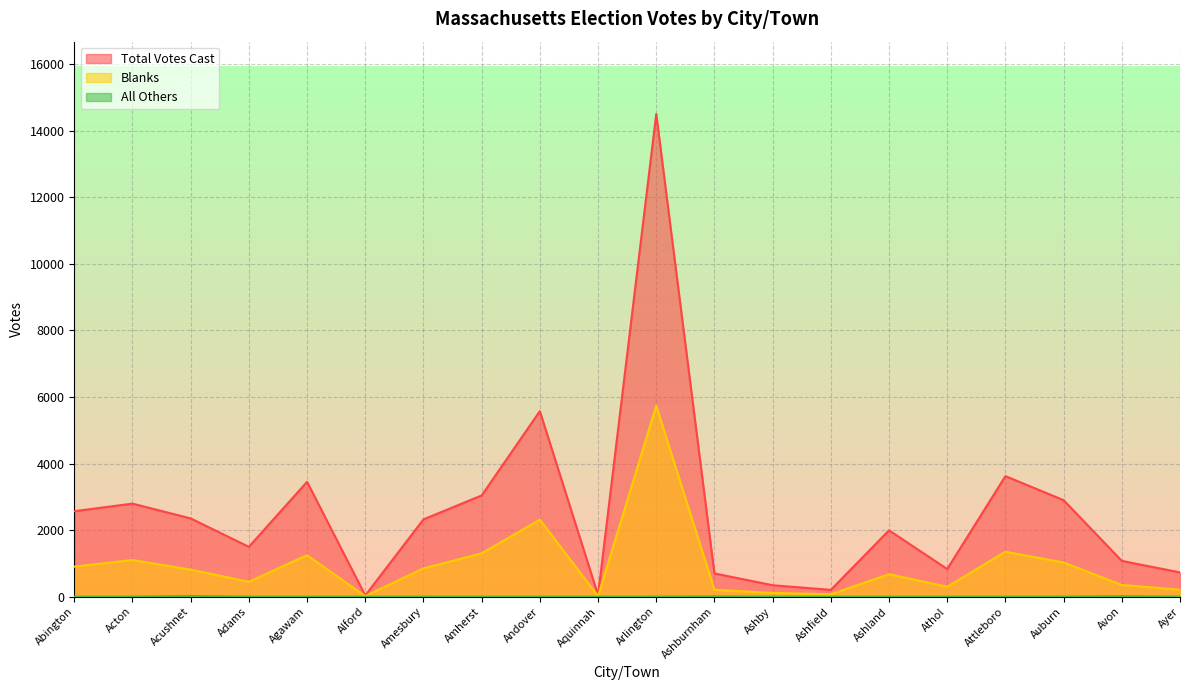

Rank the series at Athol from highest to lowest value.

Total Votes Cast, Blanks, All Others